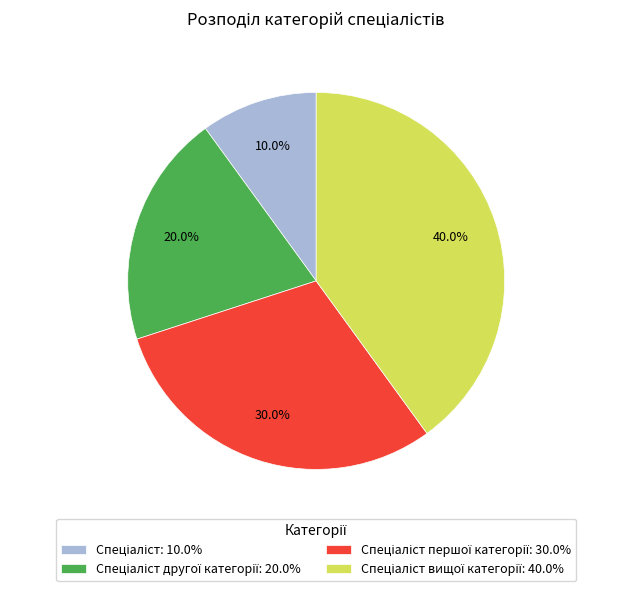

Does any single category account for the majority?

No